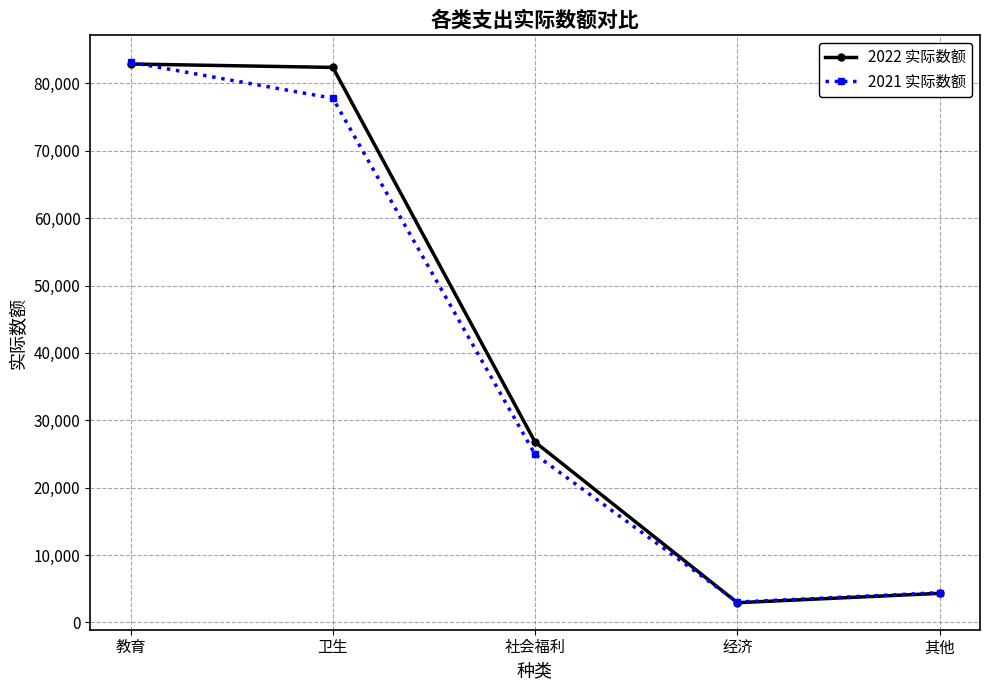

What is the difference between the second highest and second lowest values in the 2021 实际数额 series?

73399